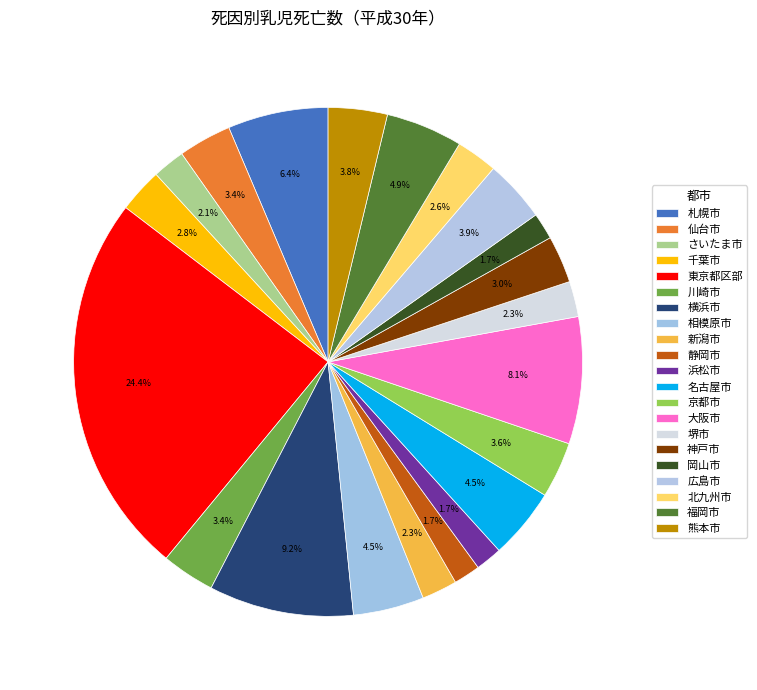

How many slices are in this pie chart?

21